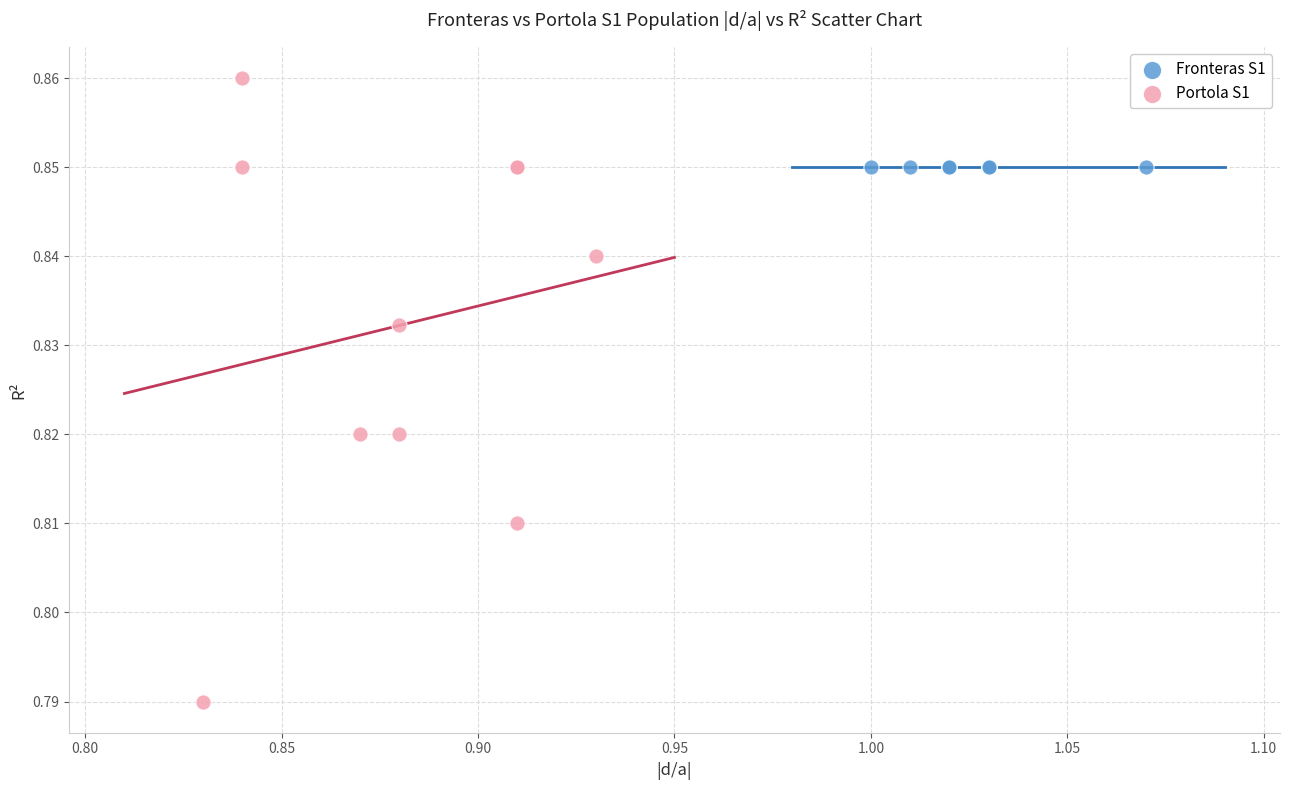

Which series contains the lowest Y value?

Portola S1